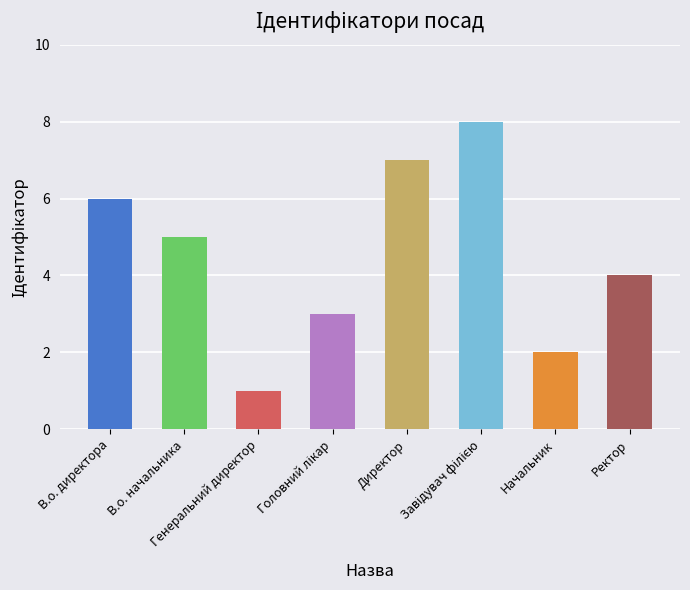

What is the difference between the second highest and second lowest values?

5